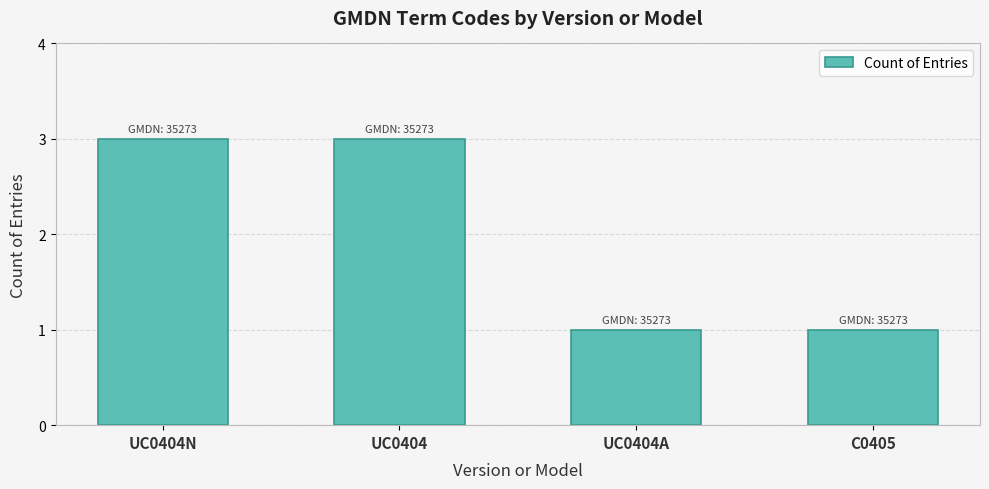

What is the sum of the values at UC0404N and UC0404A?

4